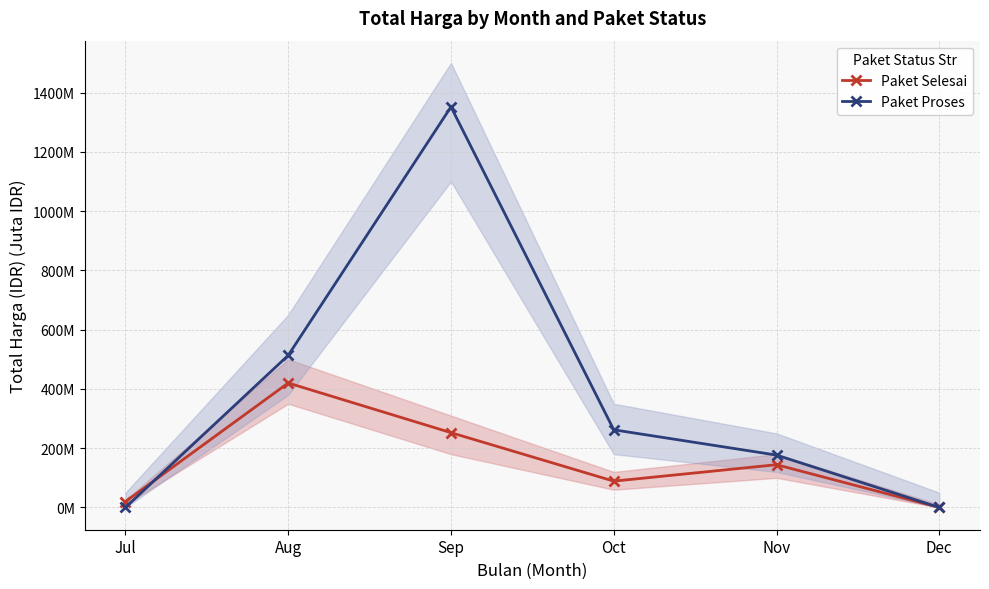

Between Jul and Oct, which series saw the biggest shift?

Paket Proses